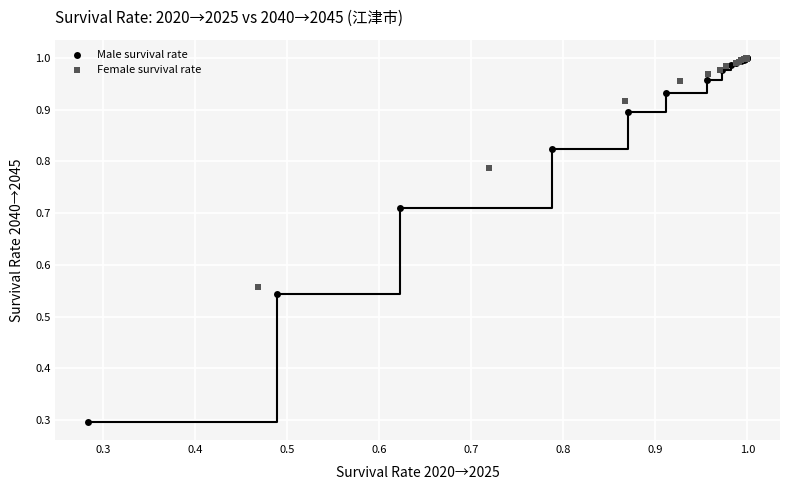

Which series contains the lowest Y value?

Male survival rate